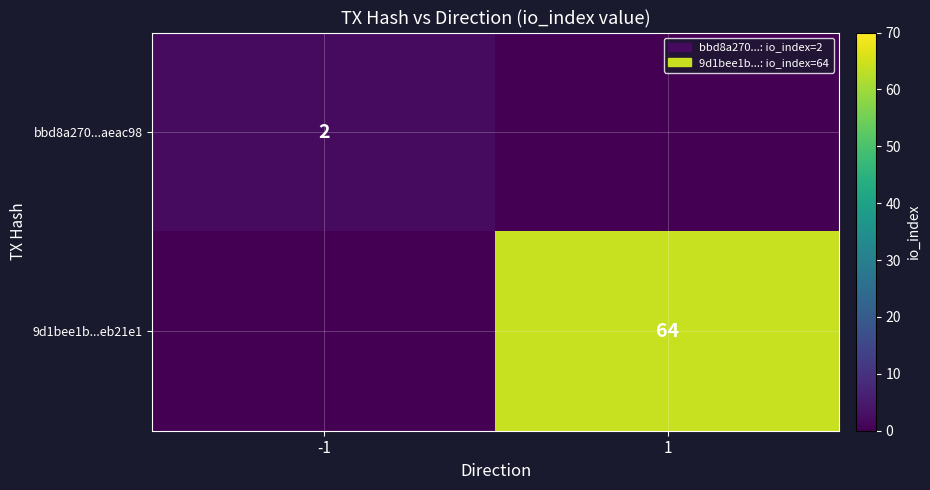

True or false: bbd8a270...aeac98 has a value of 1 at -1.

False